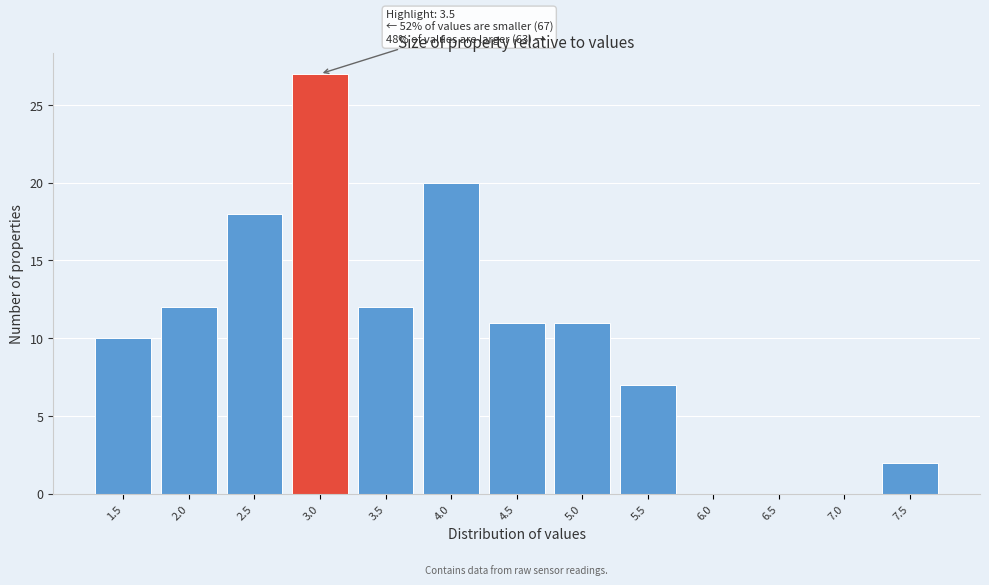

Reading left to right, what are all the values shown in this chart?

1.5=10	2.0=12	2.5=18	3.0=27	3.5=12	4.0=20	4.5=11	5.0=11	5.5=7	6.0=0	6.5=0	7.0=0	7.5=2